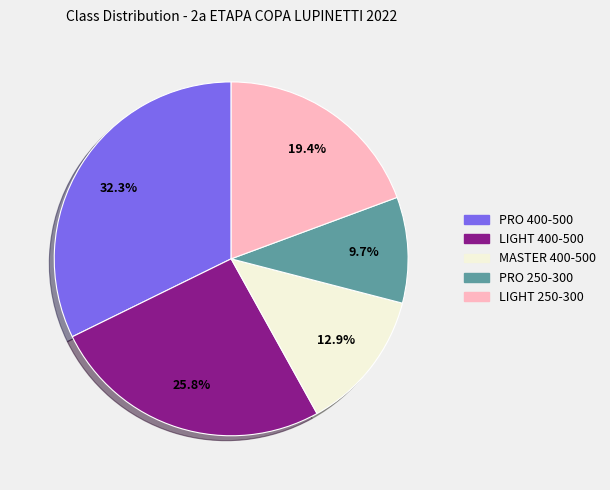

Which category has the smallest portion of the pie?

PRO 250-300